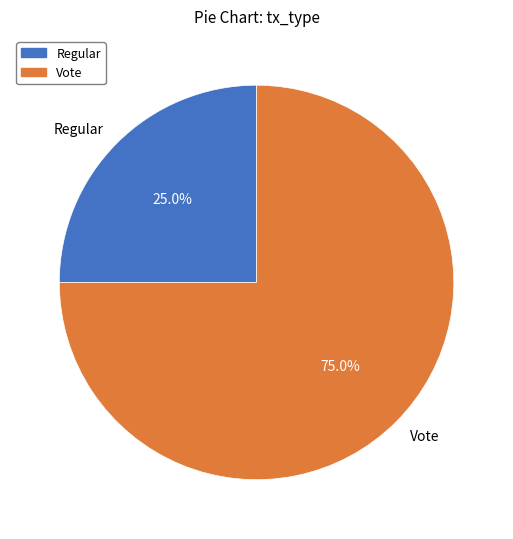

Which category has the biggest portion of the pie?

Vote